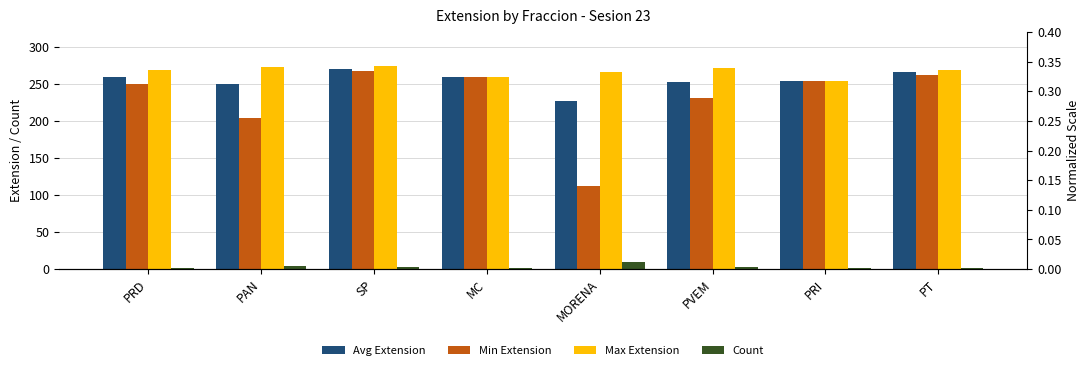

What is the value of the Avg Extension bar at the 7th from the left?

254.0